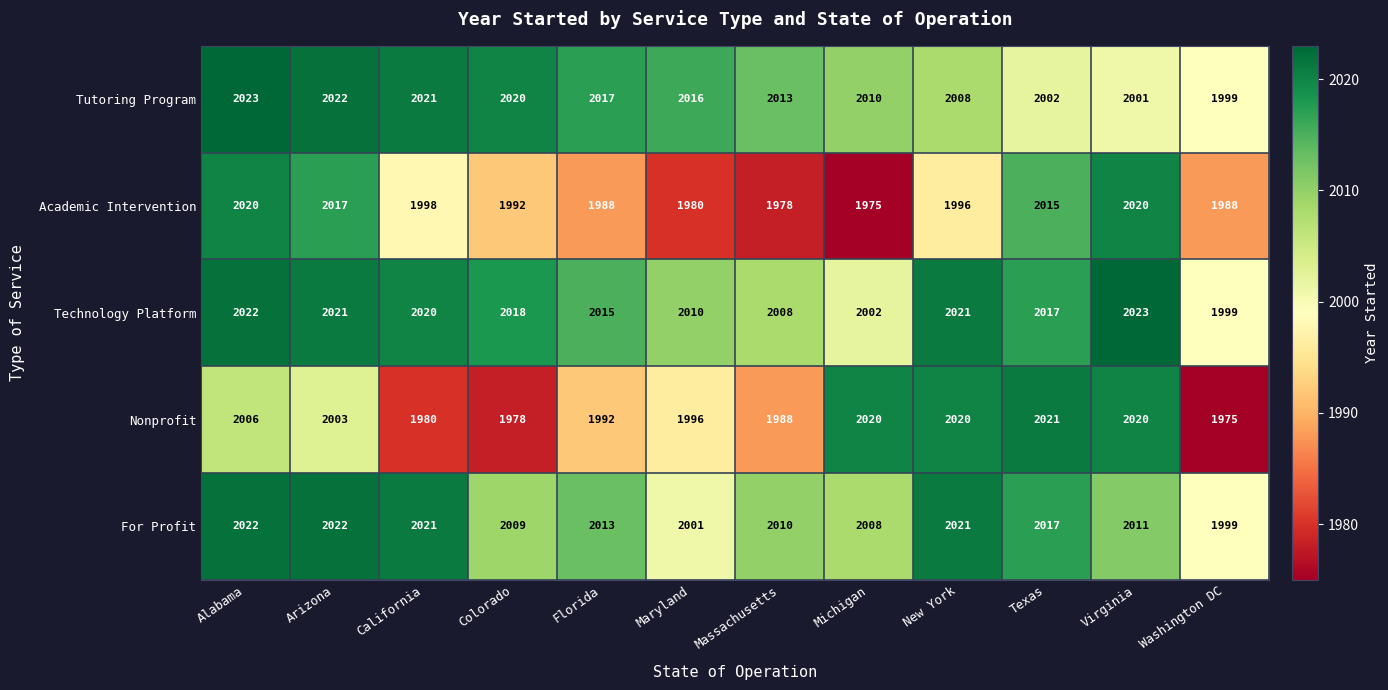

The Nonprofit series shows 2819 at Michigan. True or false?

False